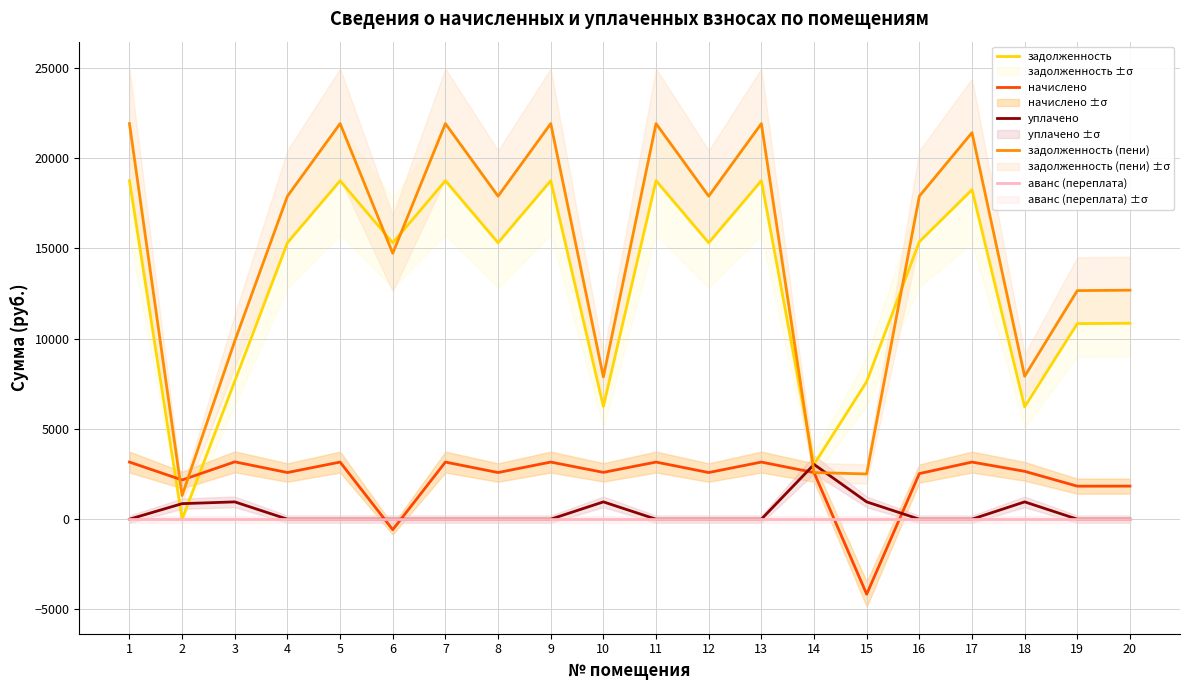

The value of задолженность (пени) at 15 is 4317.0. True or false?

False